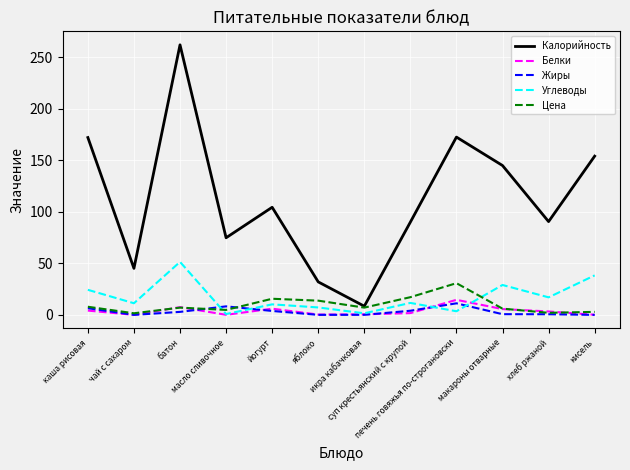

Which series has the largest total across all categories?

Калорийность